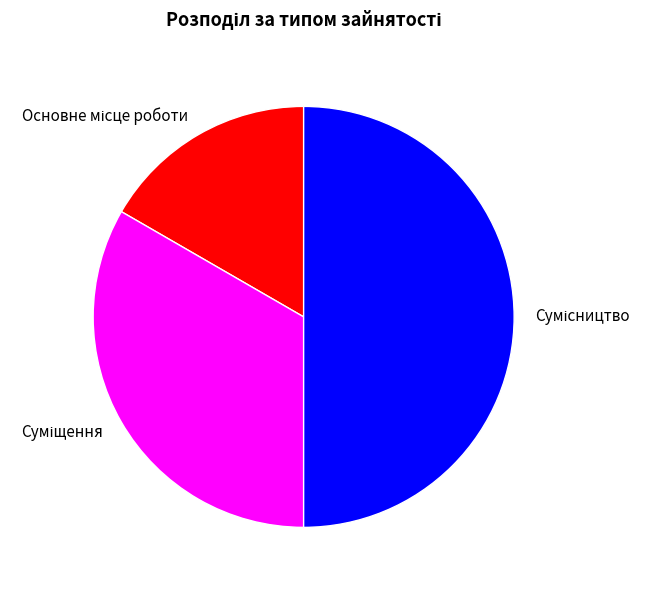

Count the number of slices in the pie.

3